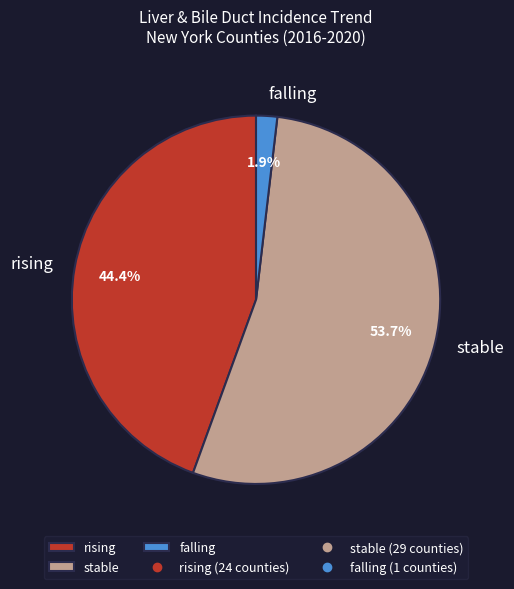

True or false: stable accounts for 45% of the total.

False